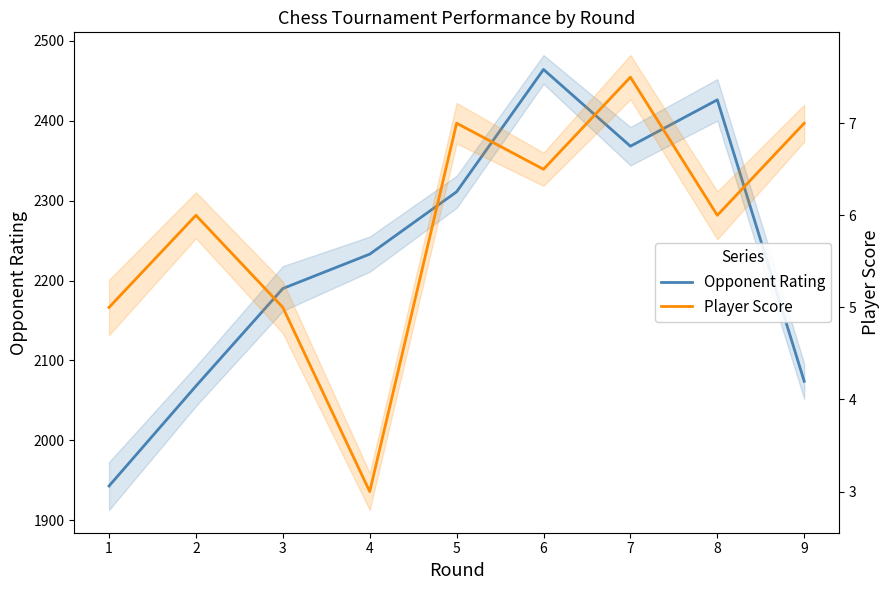

How many lines are shown in the chart?

2